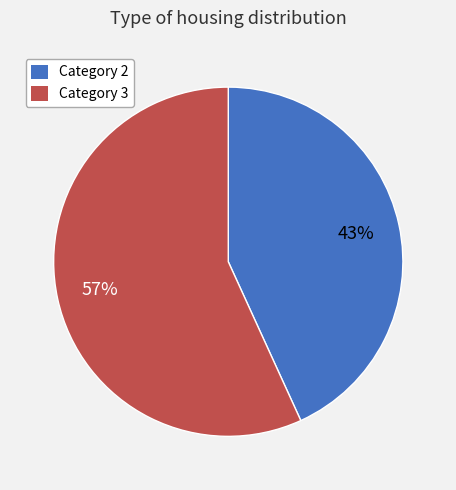

Is the sum of Category 3 and Category 2 greater than half?

Yes